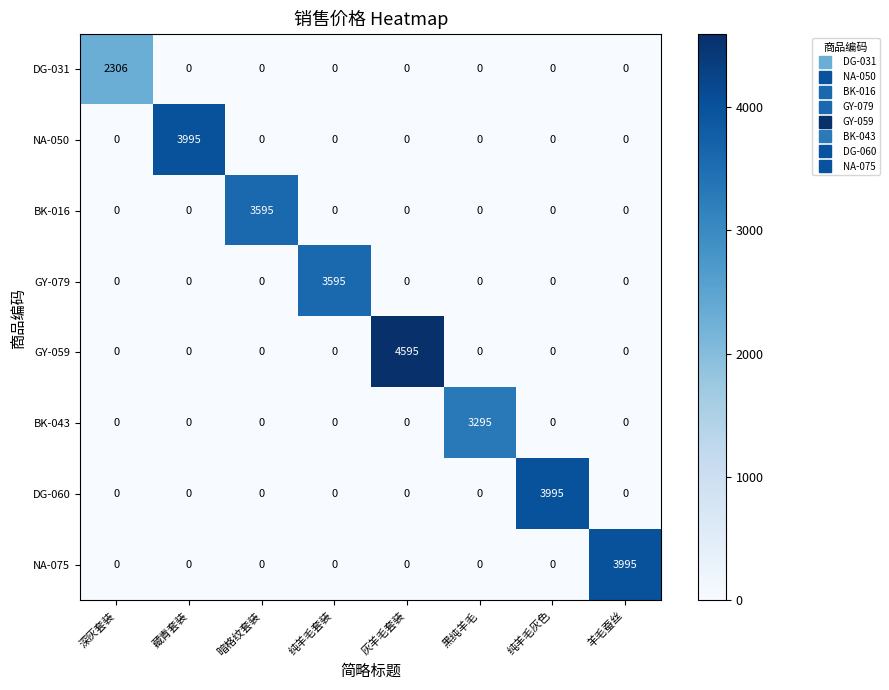

How many categories are shown in the chart?

8